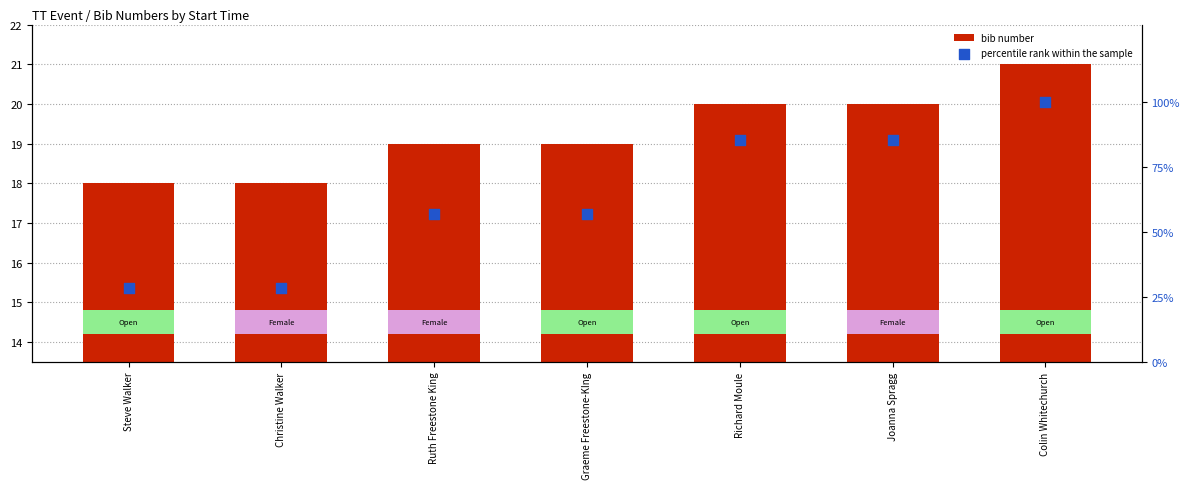

Which series contains the lowest Y value?

bib number